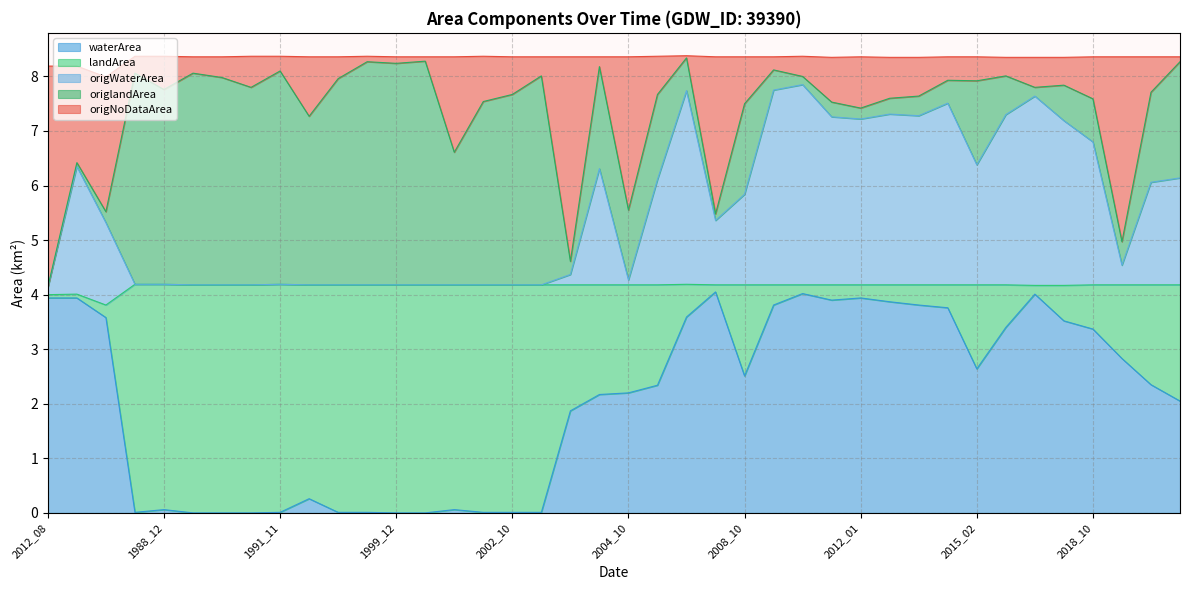

What is the label of the 2nd point from the right?

2019_09